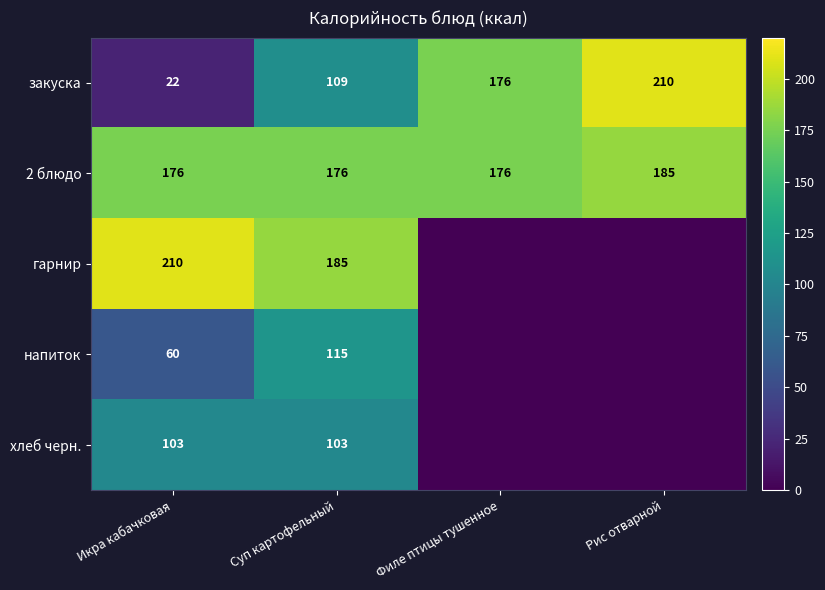

The value of закуска at Филе птицы тушенное is 176. True or false?

True